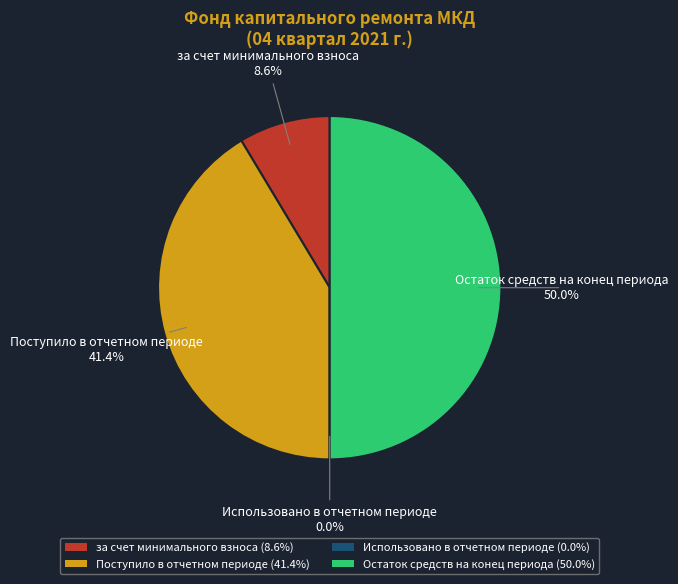

To the nearest percent, what portion does за счет минимального взноса represent?

9%